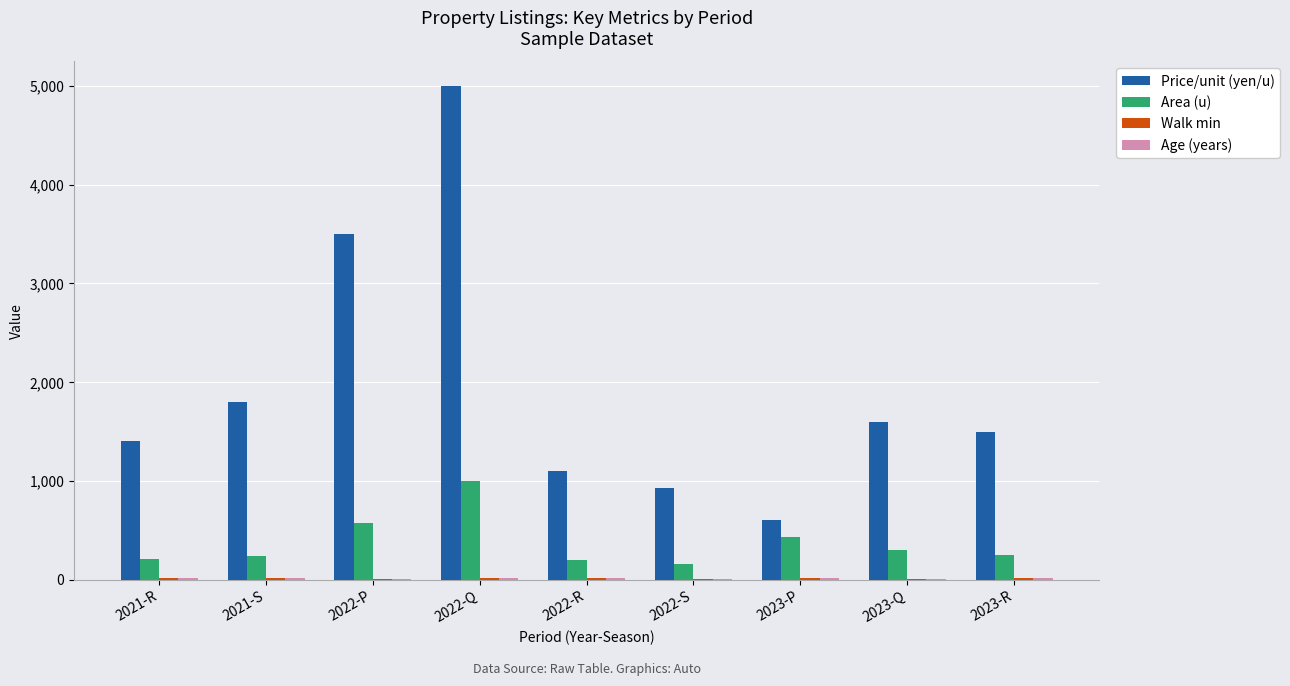

Is it true that Area (u) equals 200 at 2022-P?

False